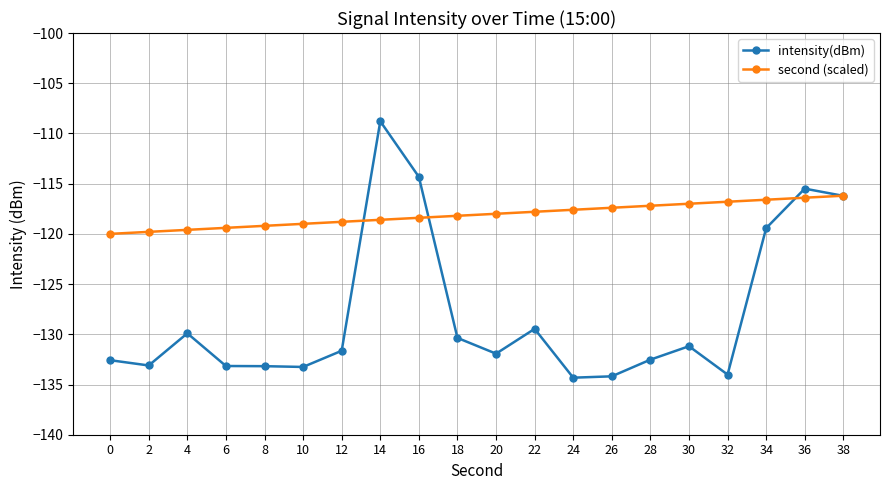

True or false: intensity(dBm) has more than 0 interior local peaks.

True